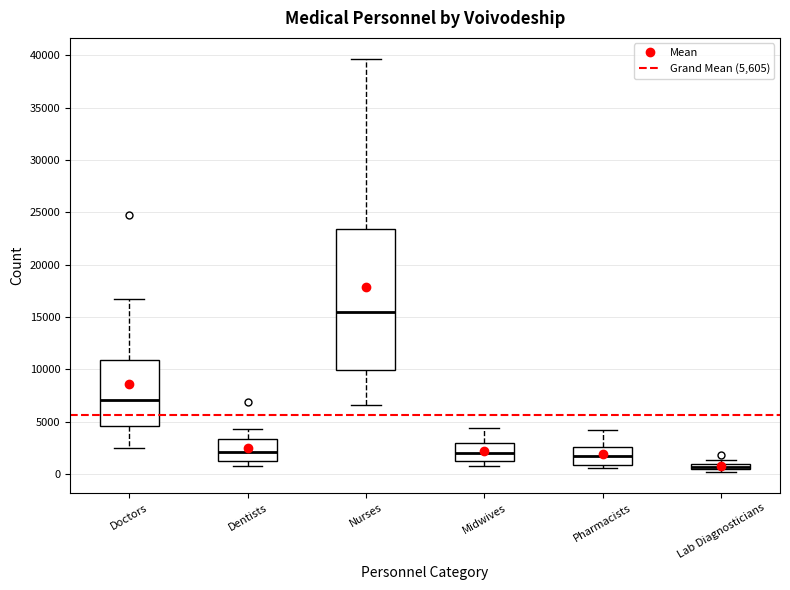

Which box is the tallest, from its lower edge to its upper edge?

Nurses